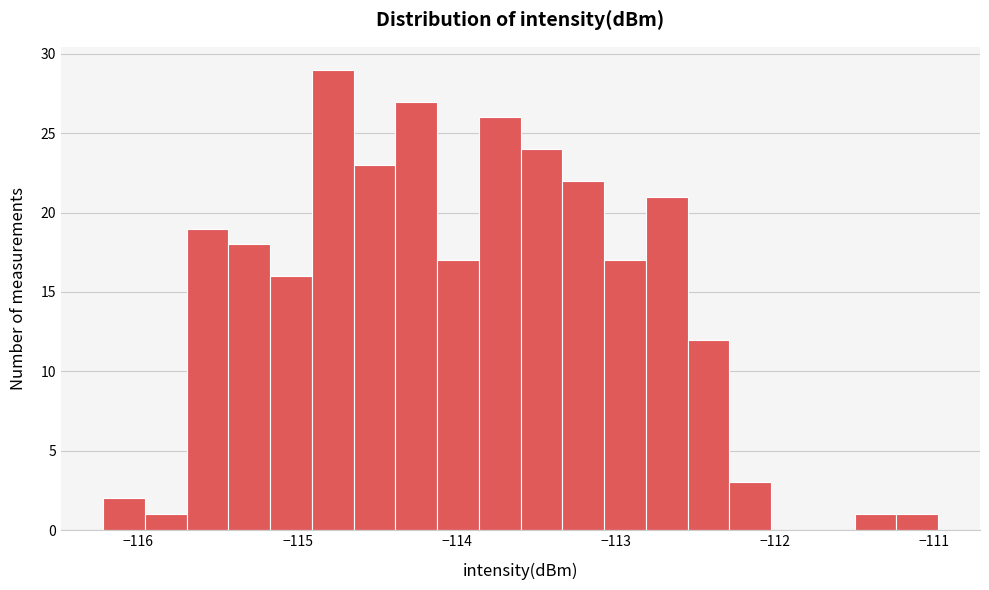

Around what value on the x-axis is the tallest bar? Give the approximate position of its centre, as read against the axis.

-114.8